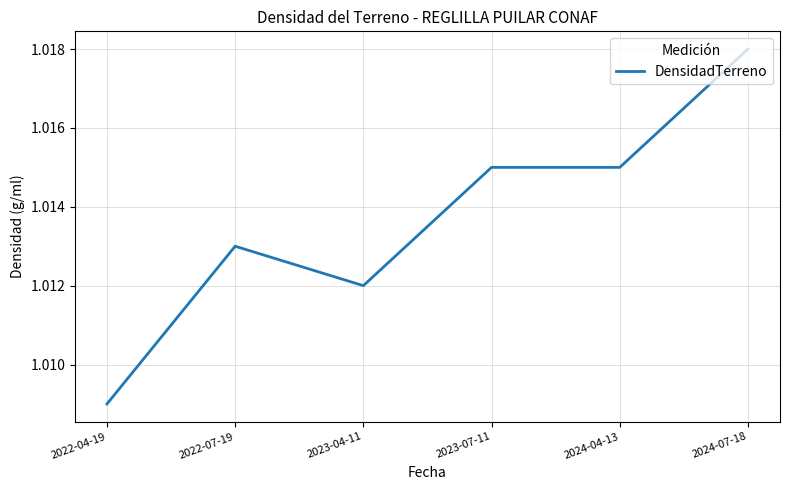

What position from the left is 2024-04-13?

5